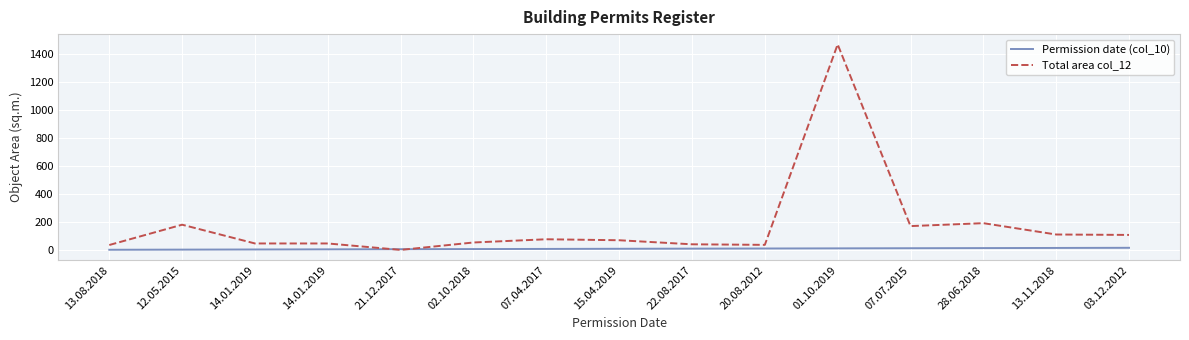

What is the spread (max minus min) of values at 14.01.2019?

43